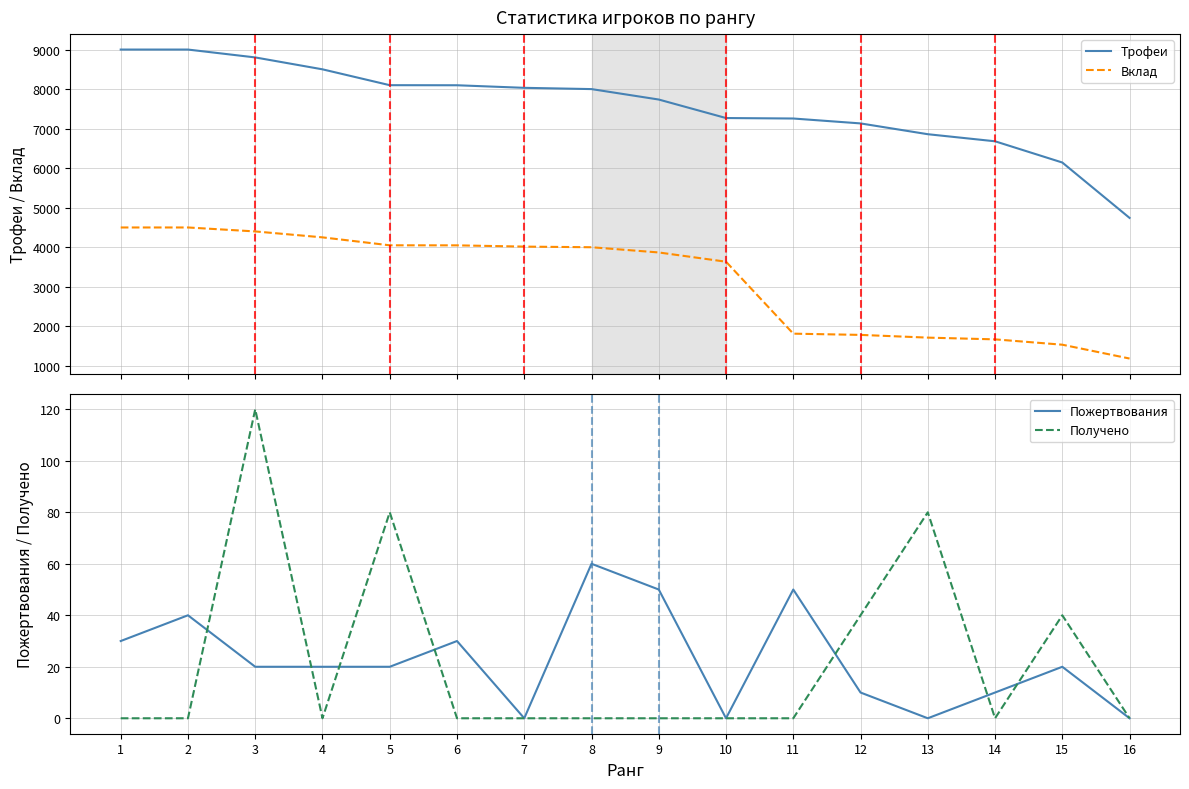

What is the maximum value shown in the chart?

9000